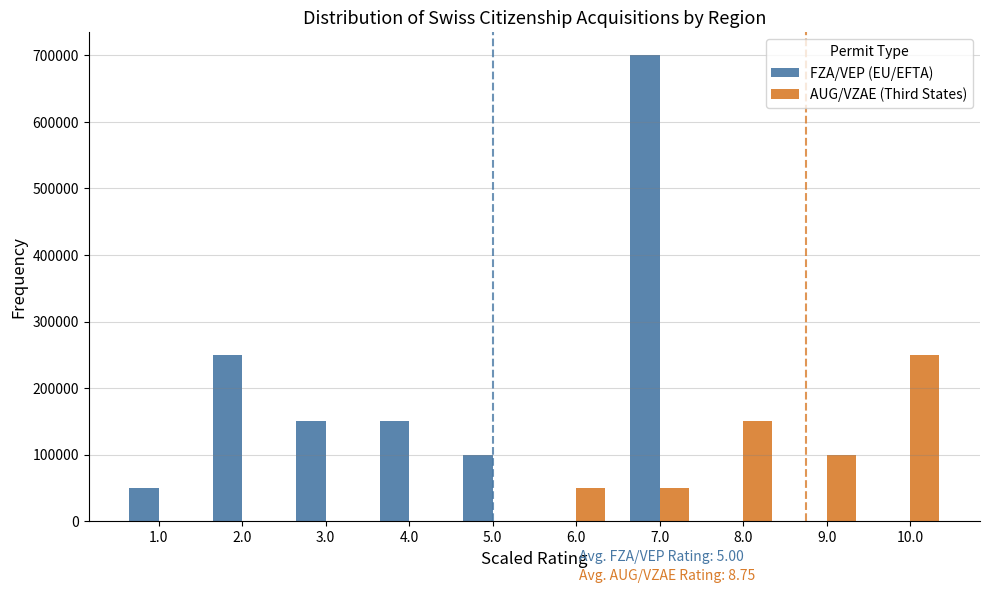

Reading right to left, extract all data points from this chart.

FZA/VEP (EU/EFTA): 10.0=0	9.0=0	8.0=0	7.0=700000	6.0=0	5.0=100000	4.0=150000	3.0=150000	2.0=250000	1.0=50000
AUG/VZAE (Third States): 10.0=250000	9.0=100000	8.0=150000	7.0=50000	6.0=50000	5.0=0	4.0=0	3.0=0	2.0=0	1.0=0